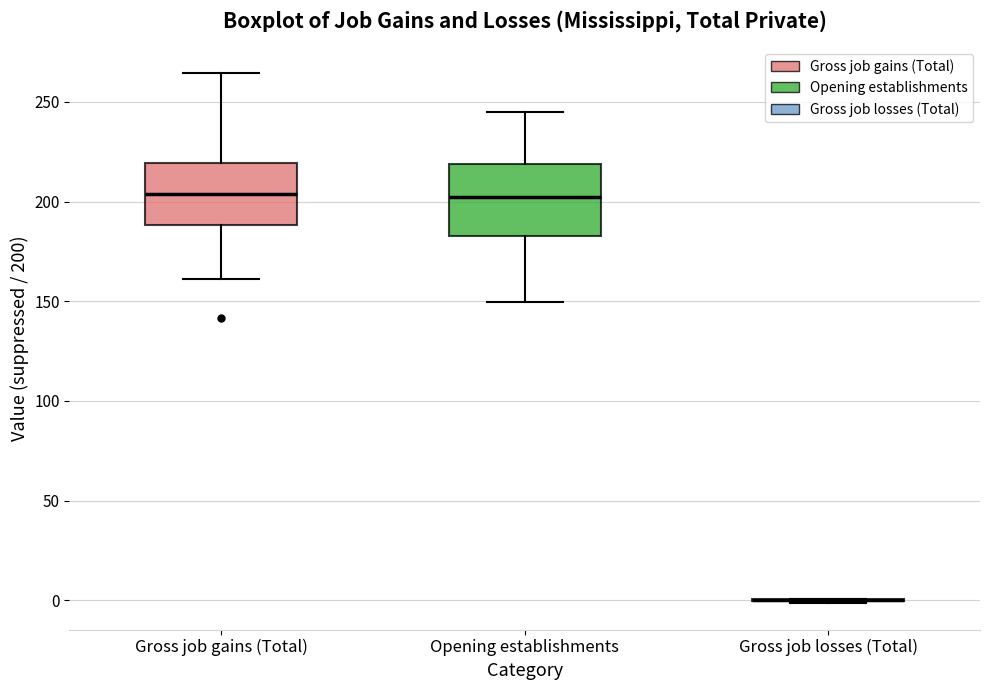

Comparing the boxes themselves (not the whiskers), which one is the tallest?

Opening establishments